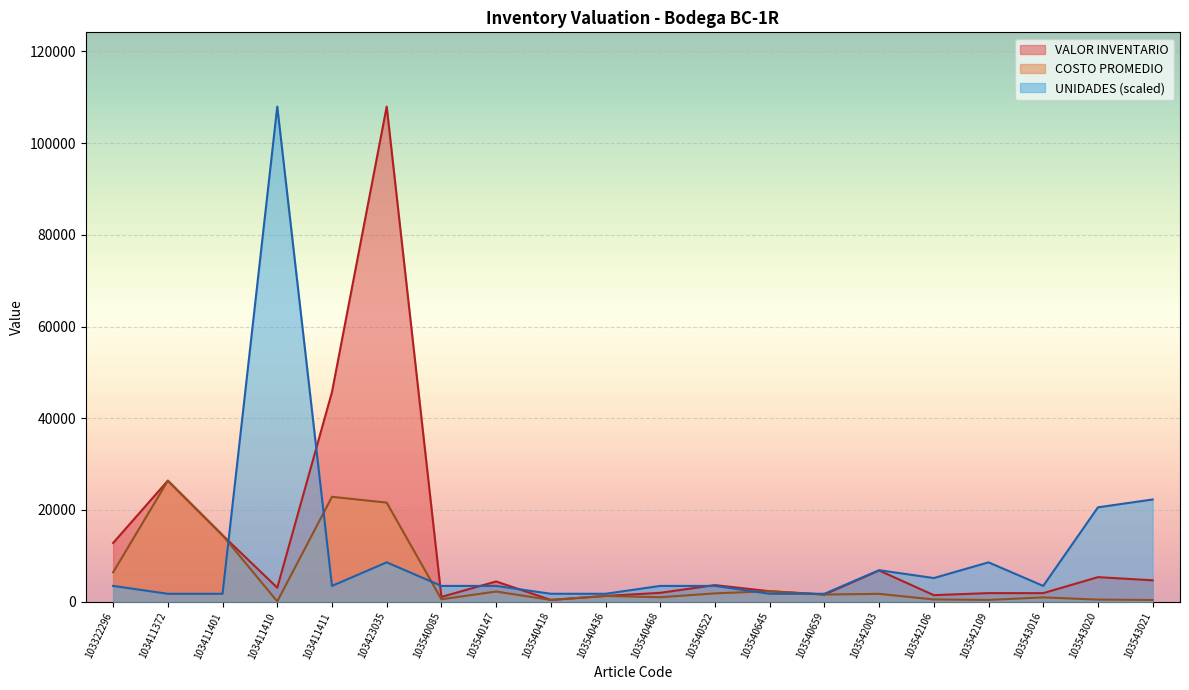

List the series in order of their overall mean, lowest first.

COSTO PROMEDIO, UNIDADES (scaled), VALOR INVENTARIO